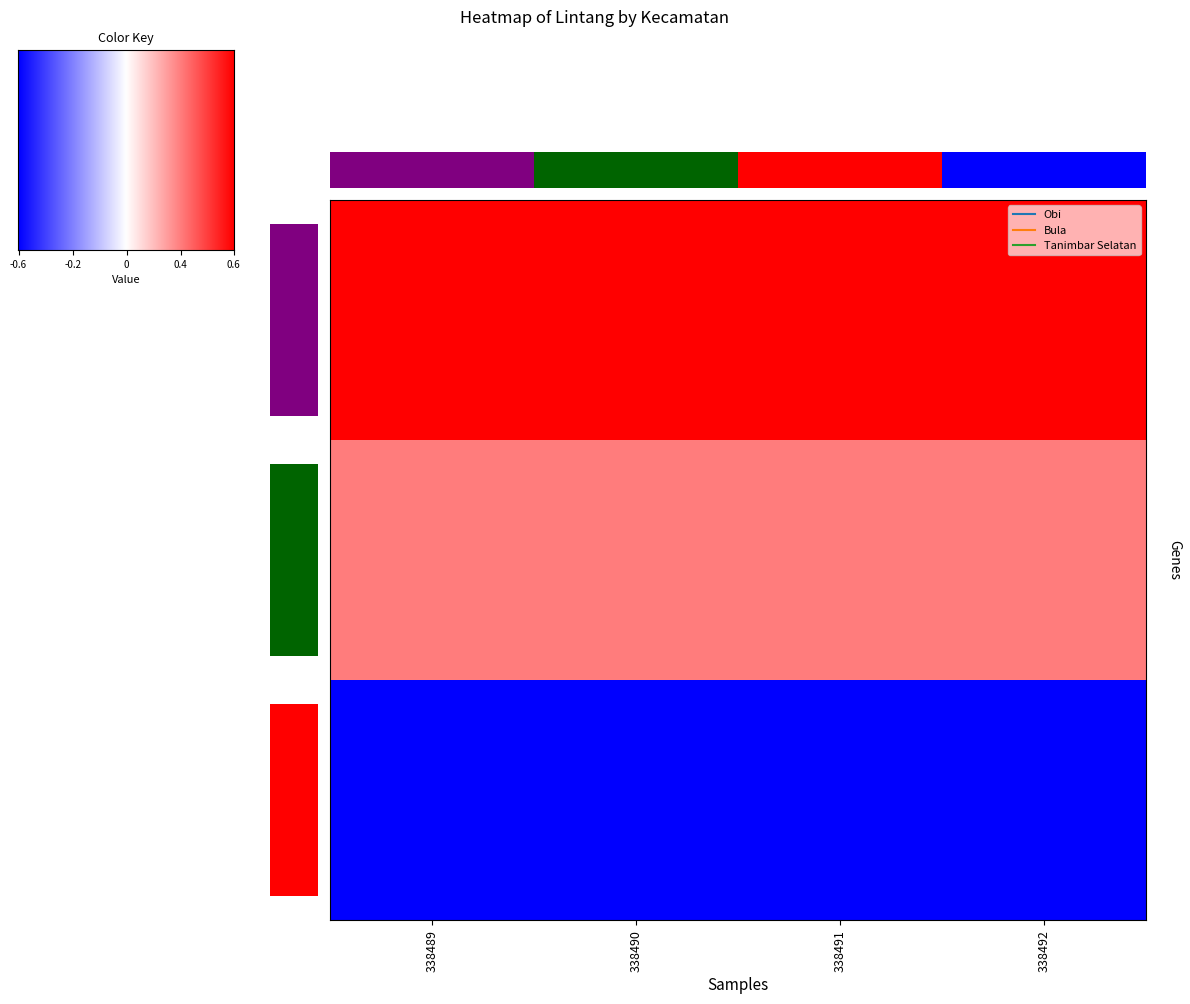

What is the minimum value for Bula?

-3.1